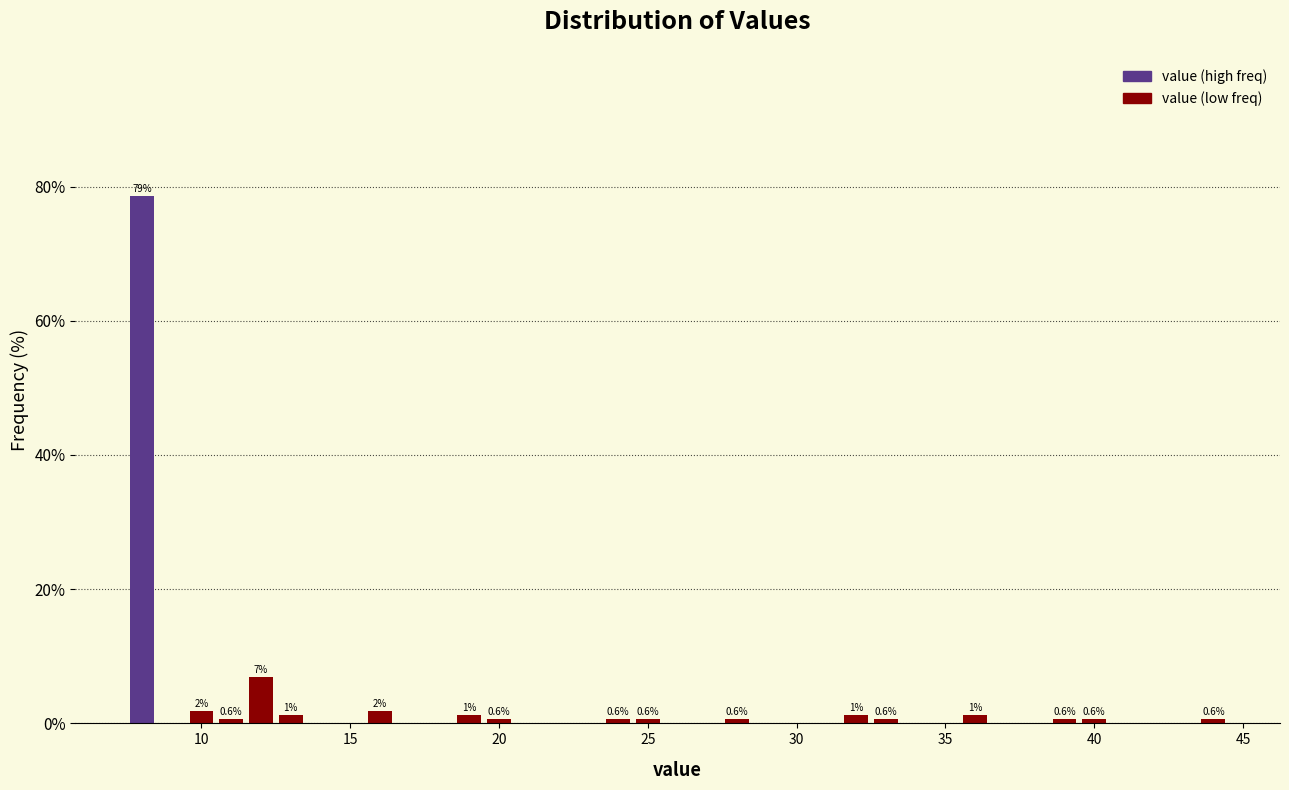

Read against the x-axis, roughly where is the centre of the tallest bar?

8.0